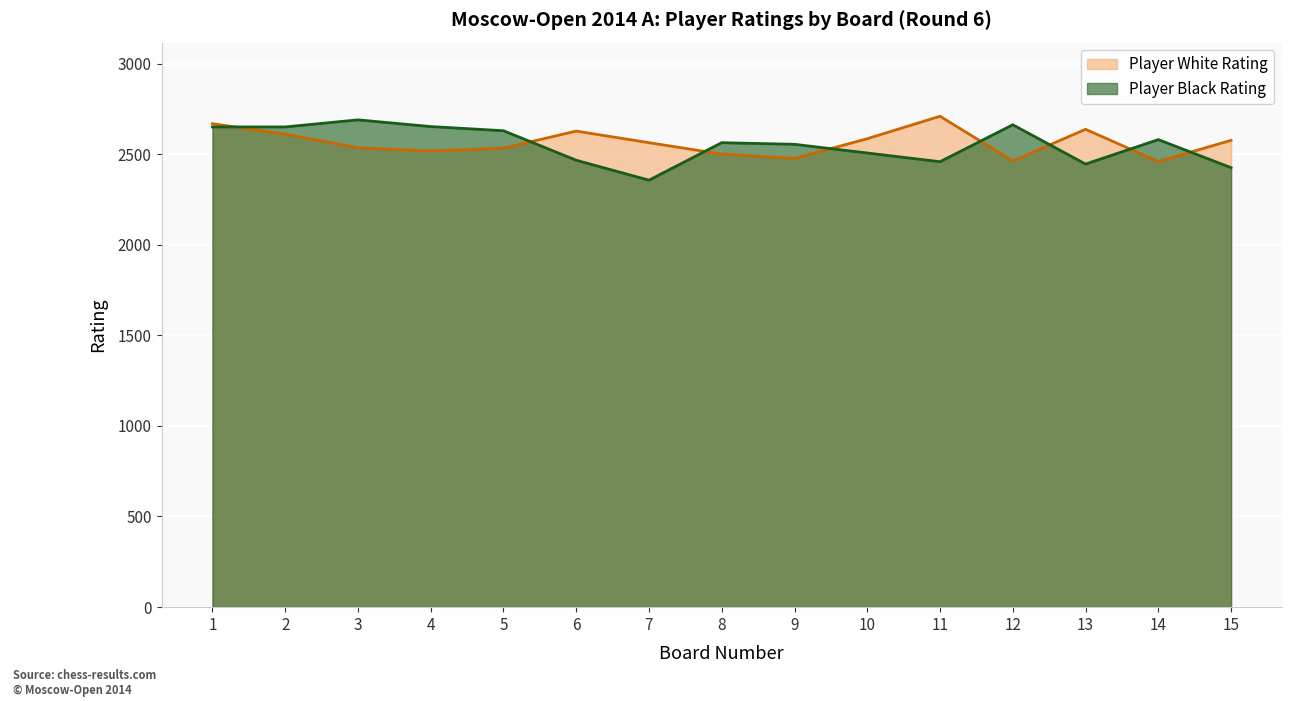

What is the value of the Player White Rating point at the 11th from the left?

2710